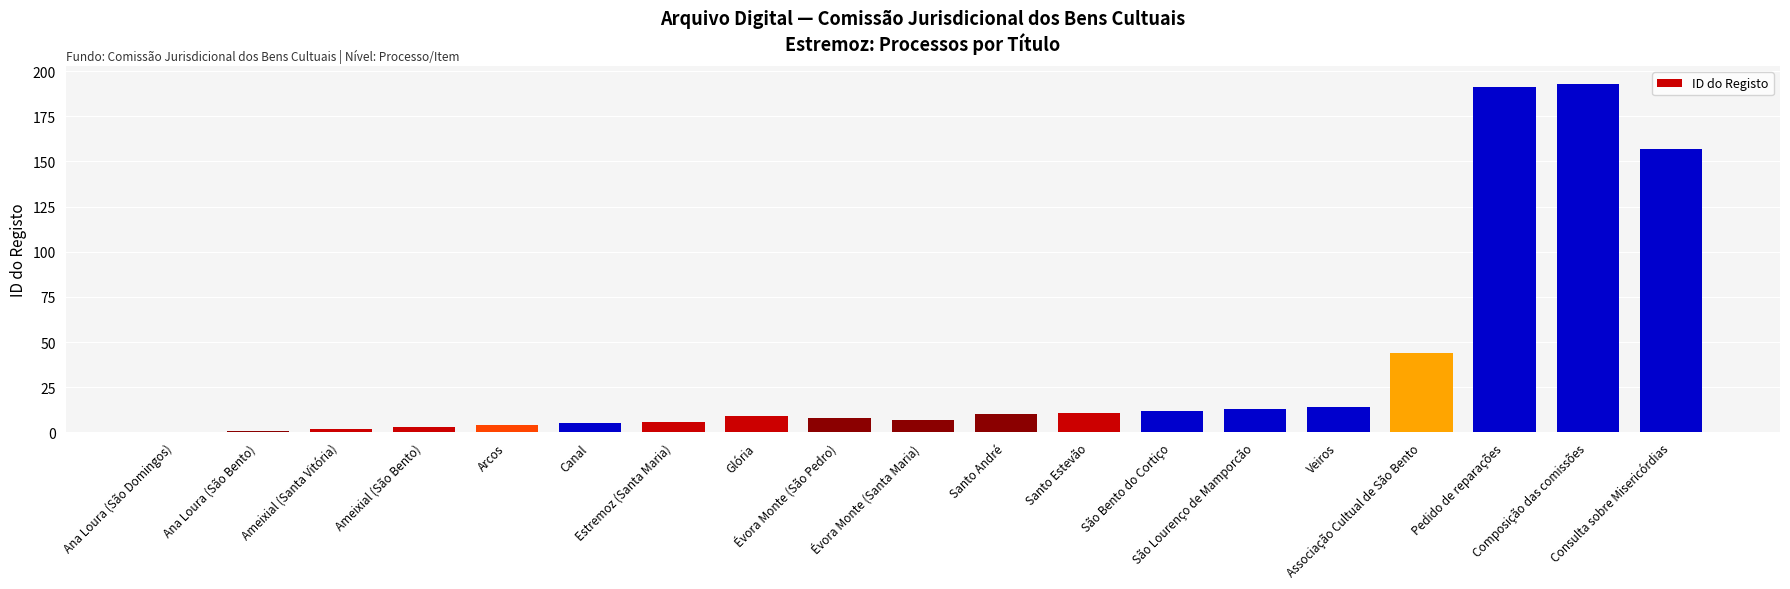

What is the maximum value shown in the chart?

193